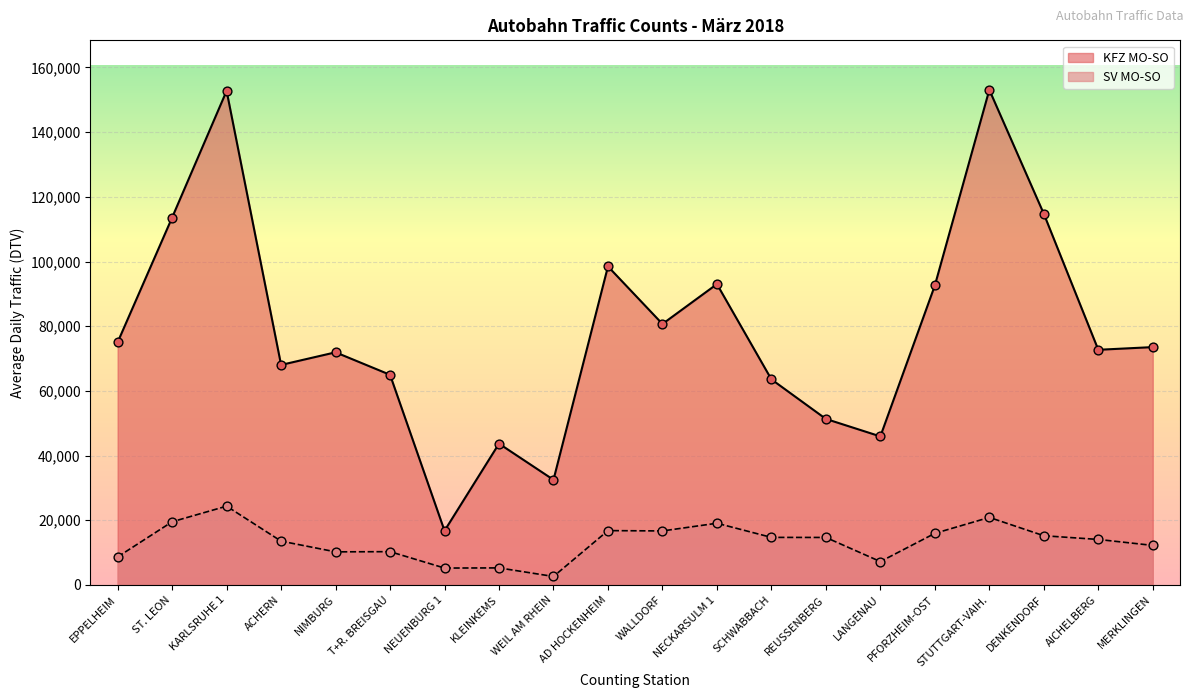

Is the value of KFZ MO-SO at WALLDORF greater than the value of SV MO-SO at KARLSRUHE 1?

Yes